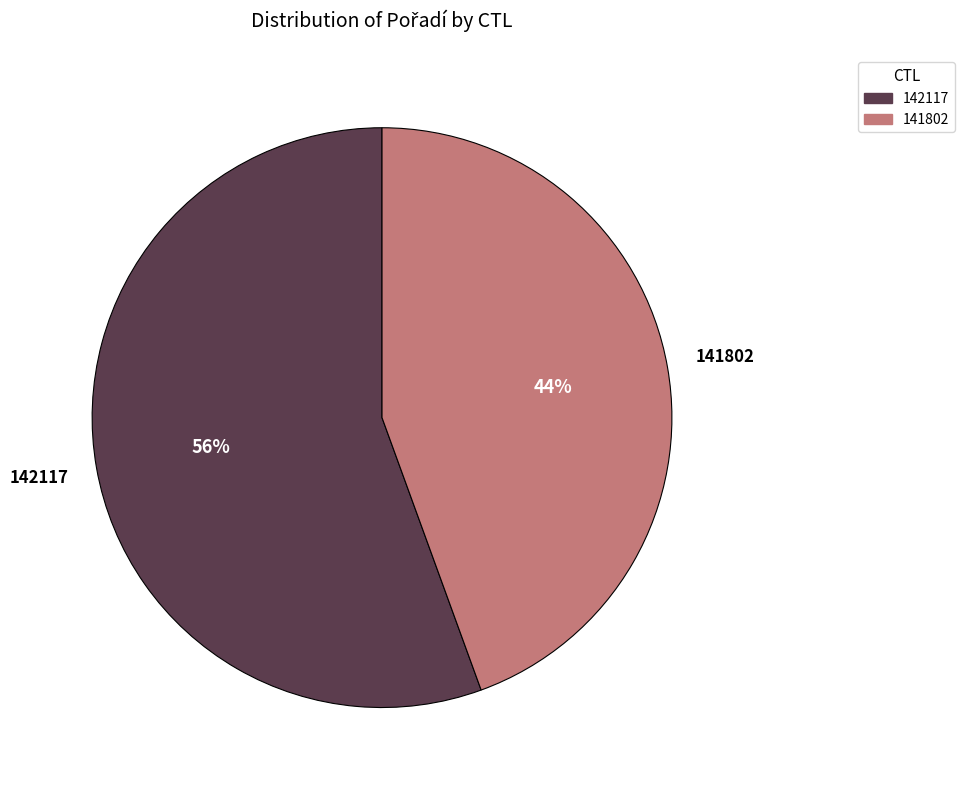

Combined, do 141802 and 142117 account for over 50%?

Yes